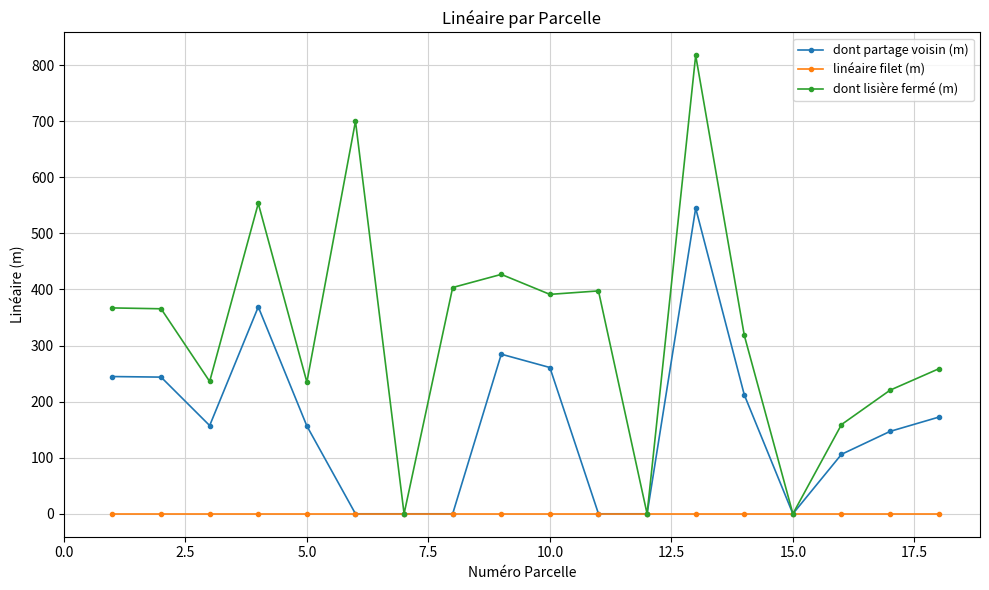

Rank the series by their average value, from lowest to highest.

linéaire filet (m), dont partage voisin (m), dont lisière fermé (m)